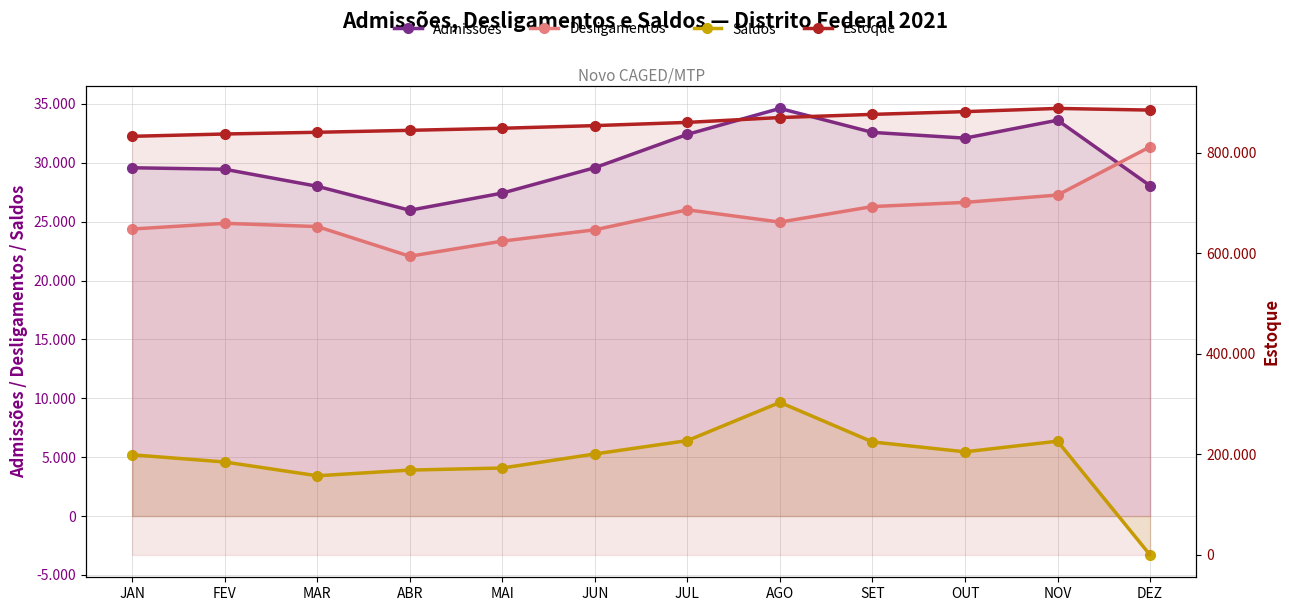

Reading left to right, transcribe all the data shown in this chart.

Admissões: JAN=29577	FEV=29451	MAR=28005	ABR=25968	MAI=27428	JUN=29583	JUL=32416	AGO=34616	SET=32580	OUT=32093	NOV=33617	DEZ=28055
Desligamentos: JAN=24375	FEV=24859	MAR=24584	ABR=22064	MAI=23347	JUN=24309	JUL=26007	AGO=24963	SET=26284	OUT=26638	NOV=27259	DEZ=31358
Saldos: JAN=5202	FEV=4592	MAR=3421	ABR=3904	MAI=4081	JUN=5274	JUL=6409	AGO=9653	SET=6296	OUT=5455	NOV=6358	DEZ=-3303
Estoque: JAN=832600	FEV=837192	MAR=840613	ABR=844517	MAI=848598	JUN=853872	JUL=860281	AGO=869934	SET=876230	OUT=881685	NOV=888043	DEZ=884740